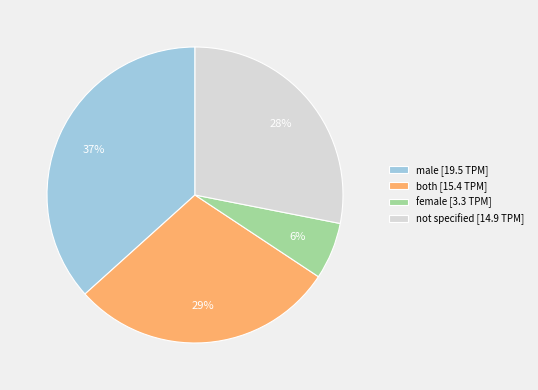

True or false: male [19.5 TPM] accounts for 26% of the total.

False